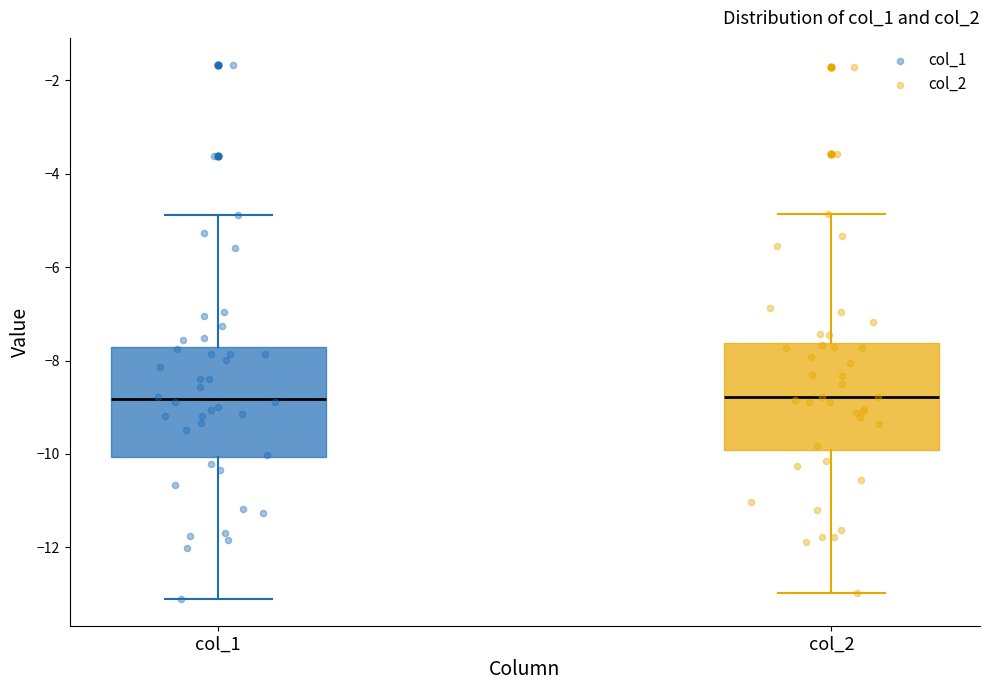

Reading left to right, read every box against the y-axis: the position of its median line, the range the box covers, and the ends of its whiskers. The values are not printed on the chart, so give them approximately, as read against the axis.

col_1: median -8.8, box -10.0 to -7.8, whiskers -13.2 to -4.8
col_2: median -8.8, box -10.0 to -7.6, whiskers -13.0 to -4.8